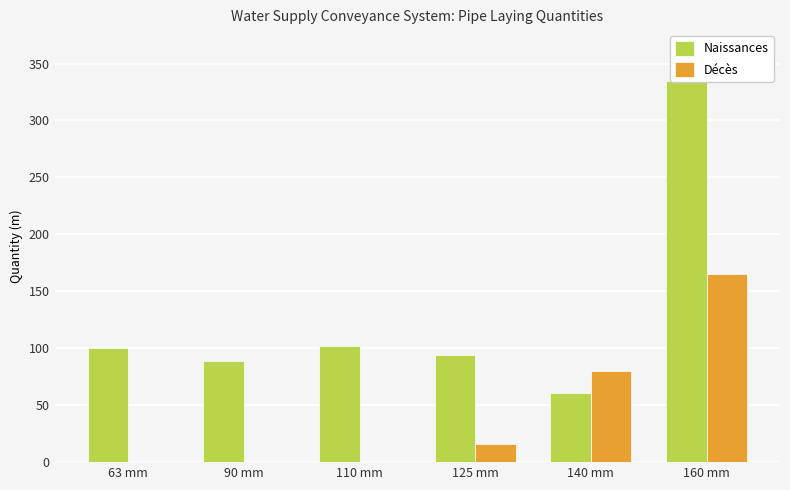

What position from the right is 63 mm?

6